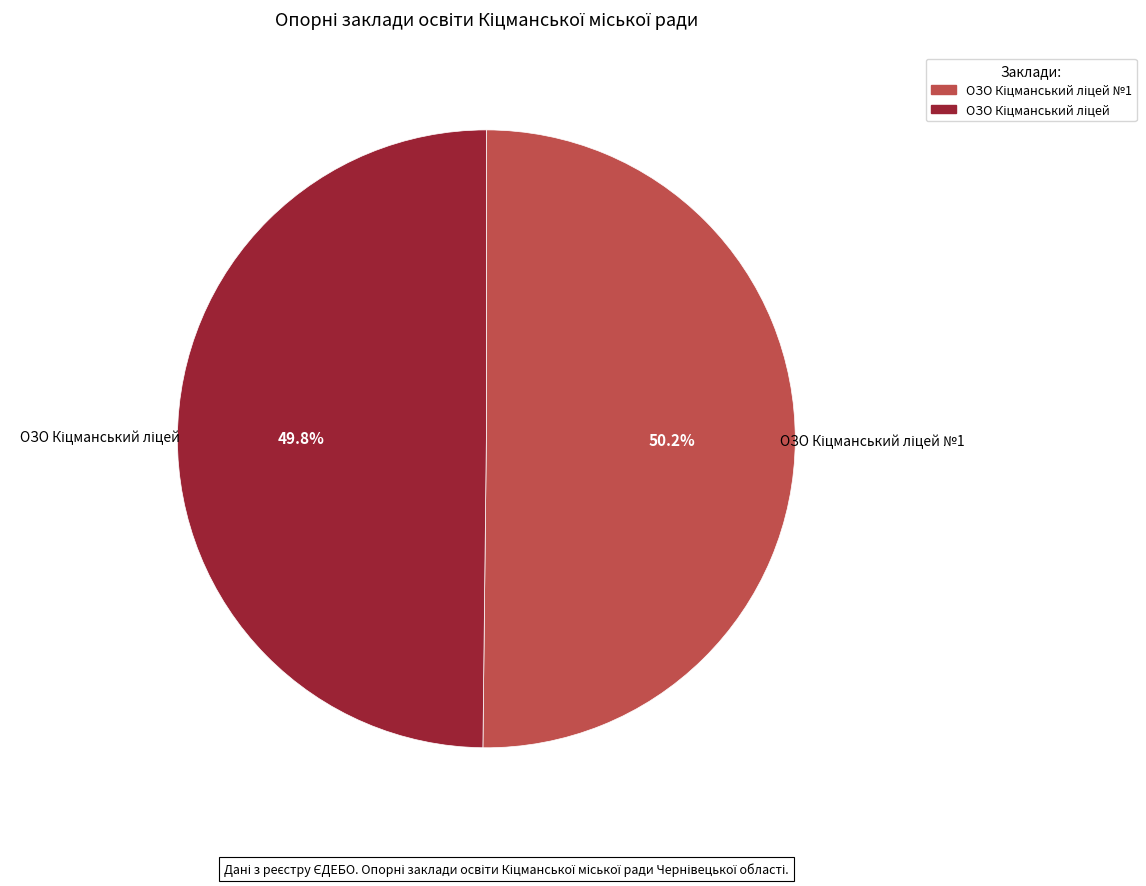

Is there a majority slice in this chart?

Yes